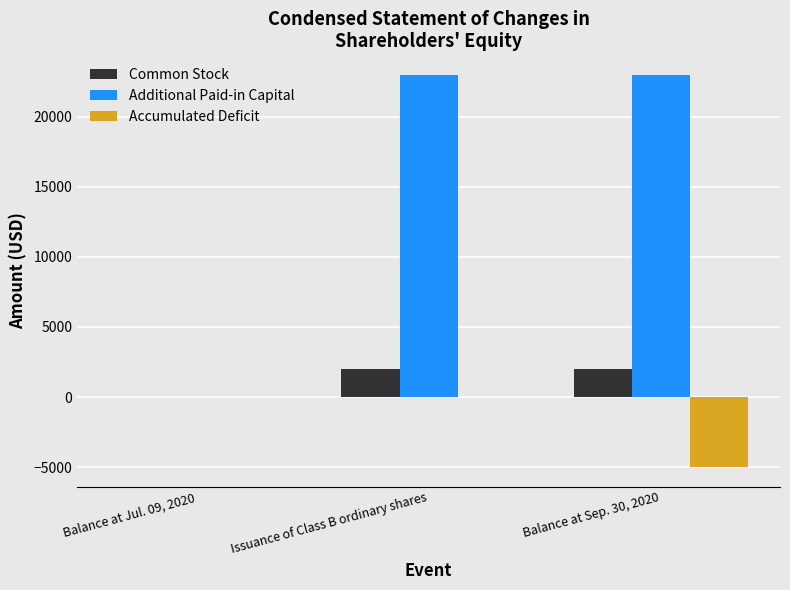

What value does the Common Stock series have at Balance at Sep. 30, 2020, to the nearest 10?

2010